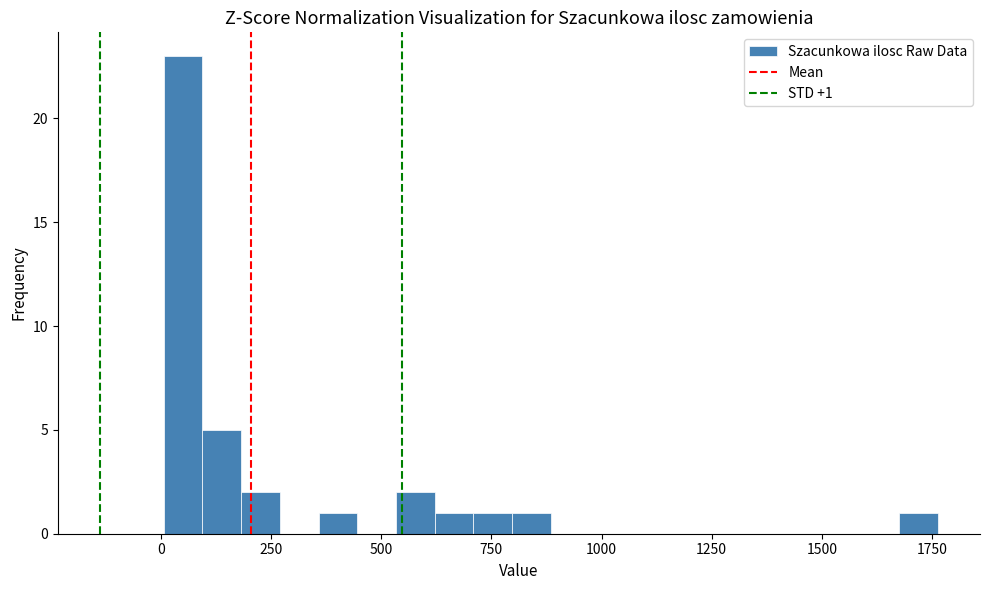

Around what value on the x-axis is the tallest bar? Give the approximate position of its centre, as read against the axis.

50